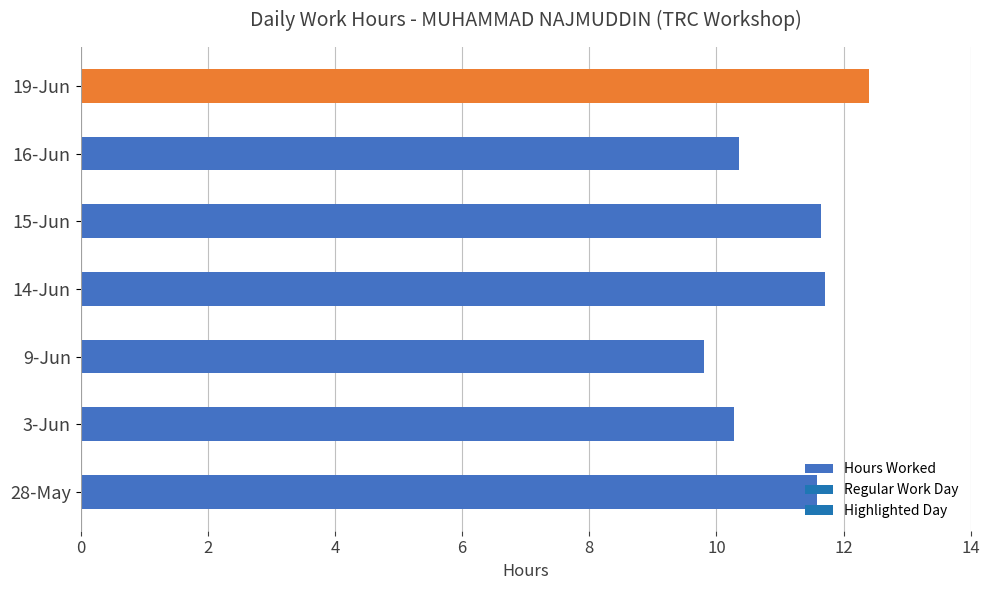

What is the sum of the values at 14-Jun and 9-Jun?

21.5